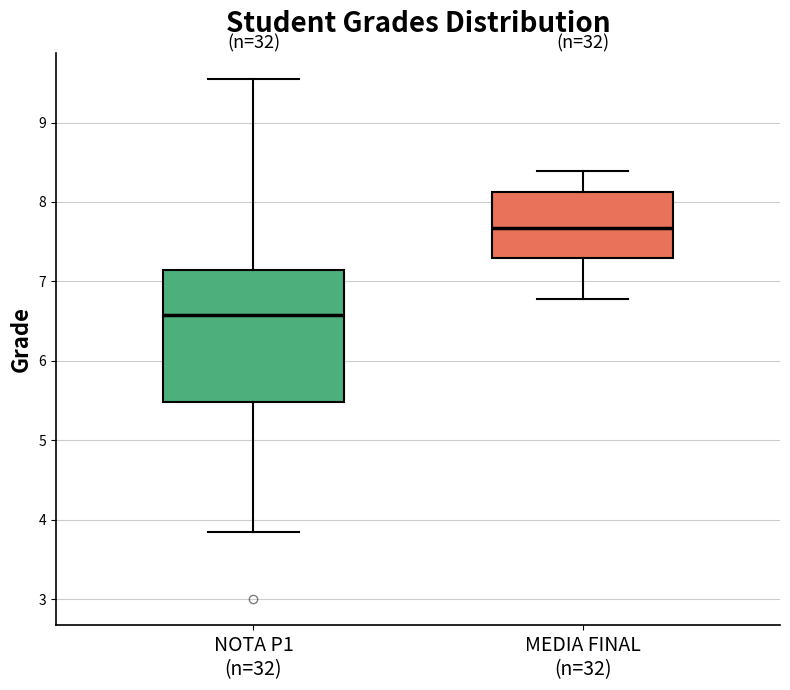

Which box is the tallest, from its lower edge to its upper edge?

NOTA P1 (n=32)